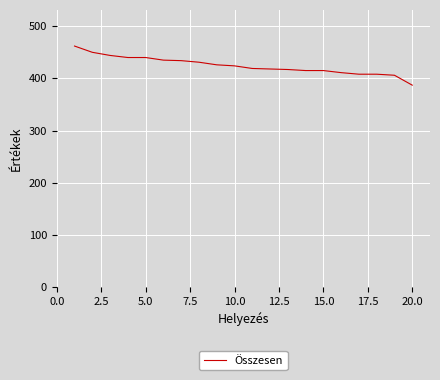

What is the difference between the maximum and minimum values?

75